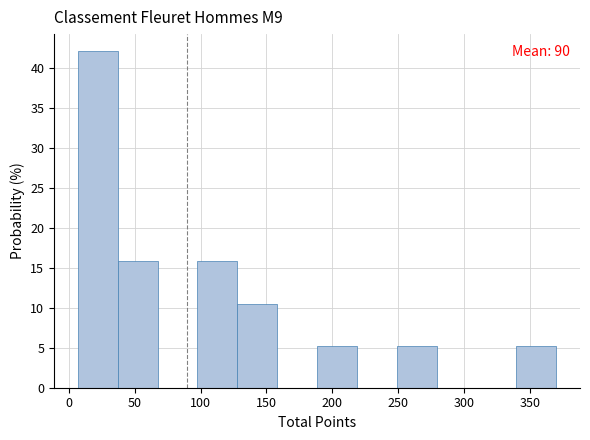

Over which range of the x-axis is the bar tallest?

5 to 35